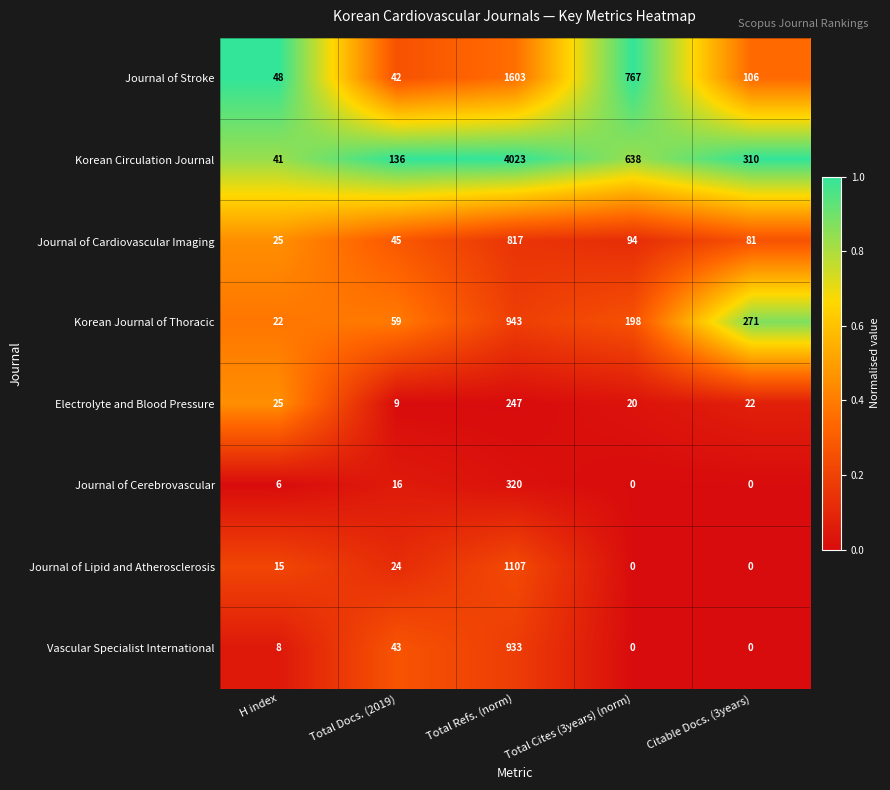

Rank the series by their maximum value, from highest to lowest.

Korean Circulation Journal, Journal of Stroke, Journal of Lipid and Atherosclerosis, Korean Journal of Thoracic, Vascular Specialist International, Journal of Cardiovascular Imaging, Journal of Cerebrovascular, Electrolyte and Blood Pressure